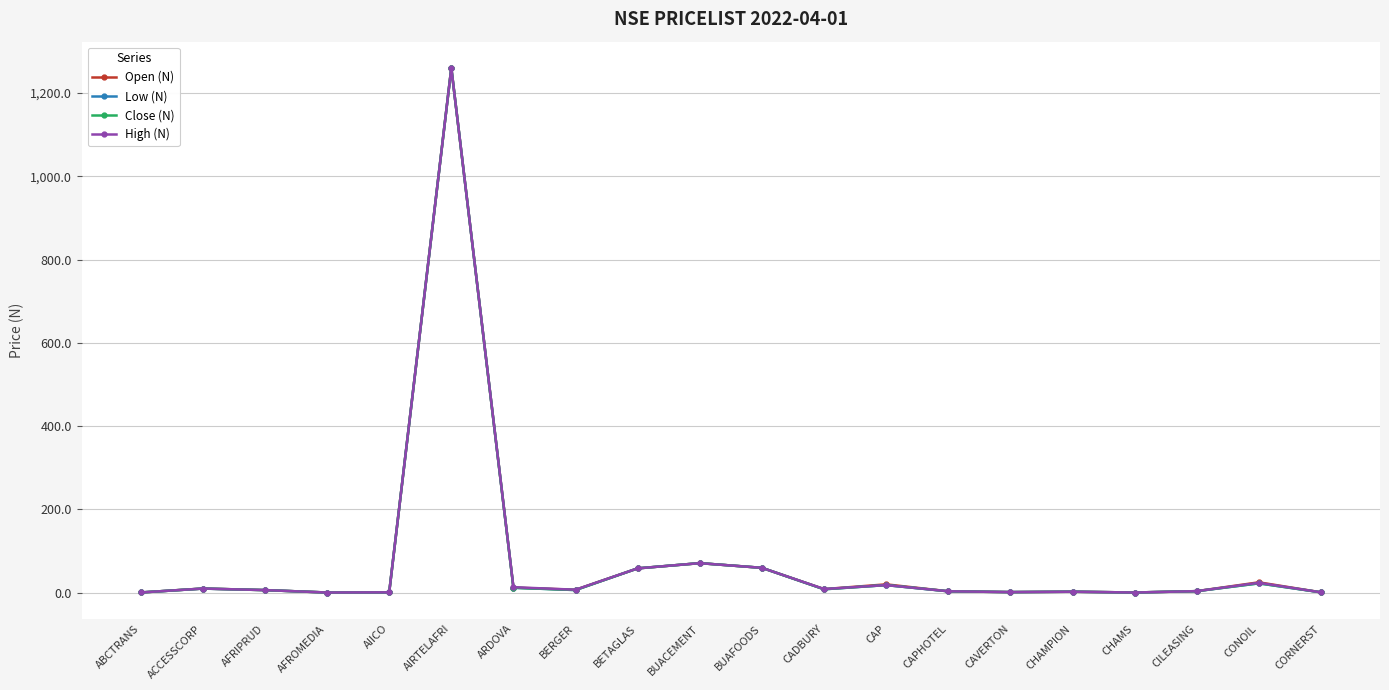

At which category is the sum across all series the highest?

AIRTELAFRI